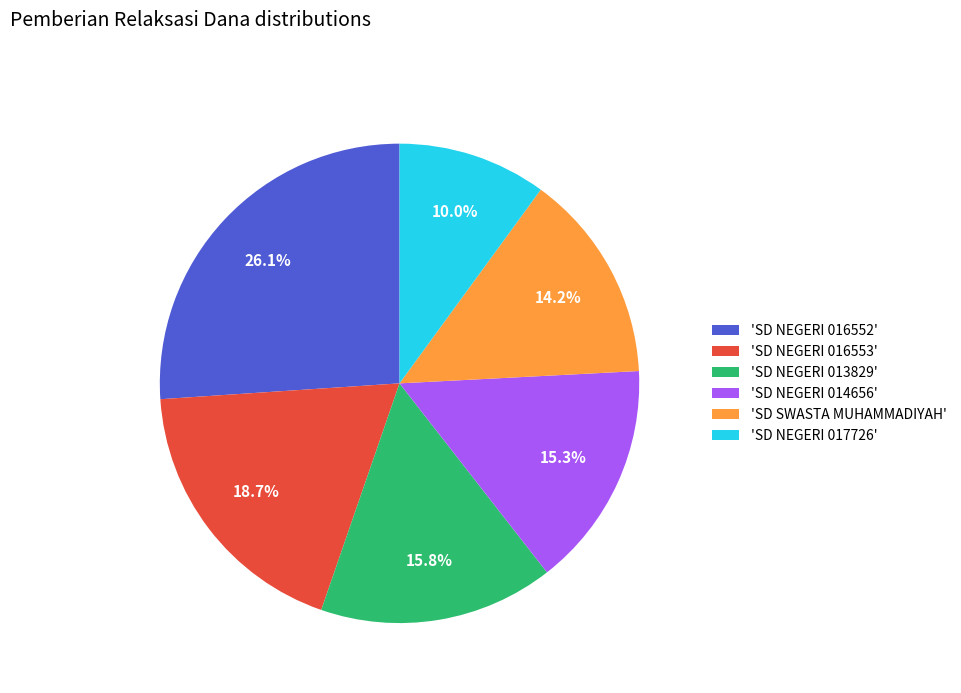

Rank the categories by value from highest to lowest.

'SD NEGERI 016552', 'SD NEGERI 016553', 'SD NEGERI 013829', 'SD NEGERI 014656', 'SD SWASTA MUHAMMADIYAH', 'SD NEGERI 017726'